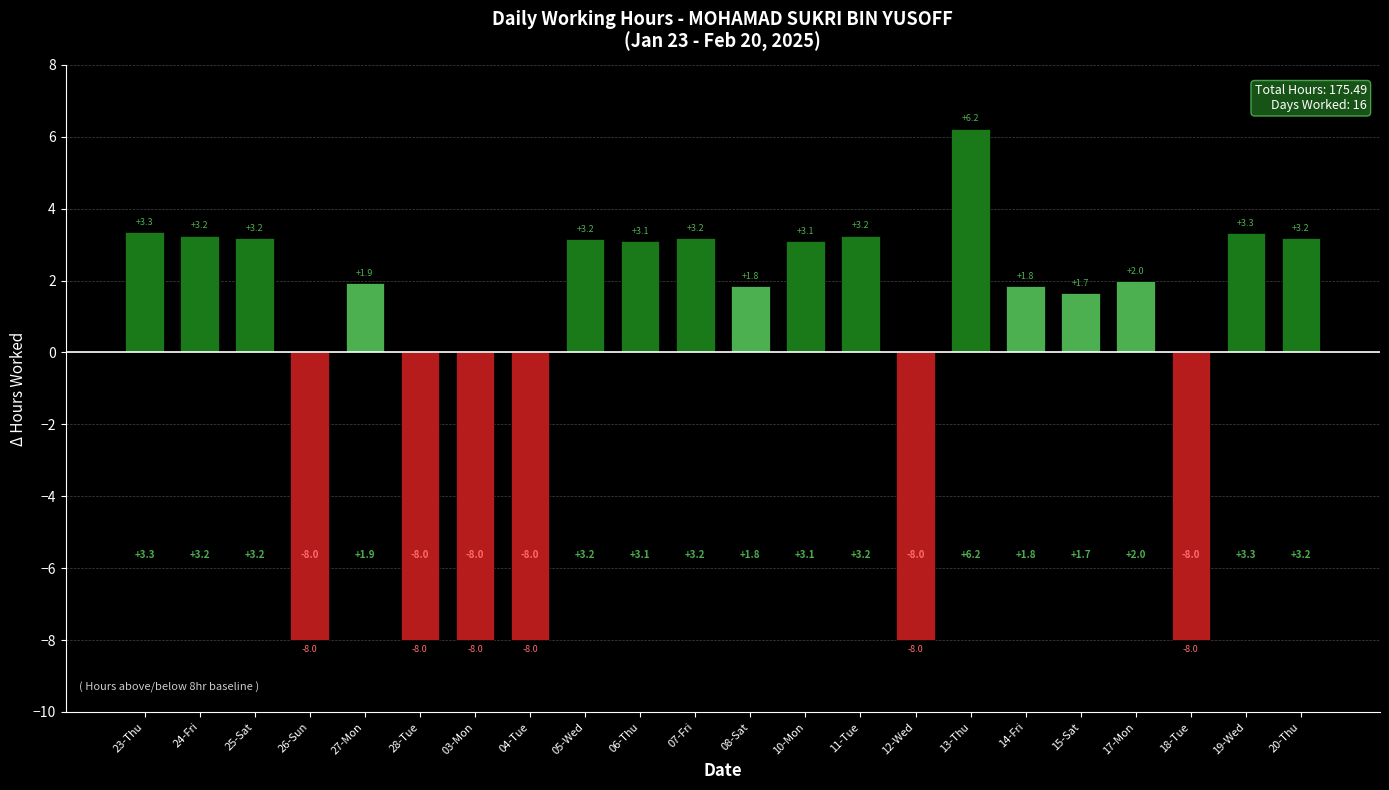

The chart shows a value of 6.2 at 13-Thu. True or false?

True